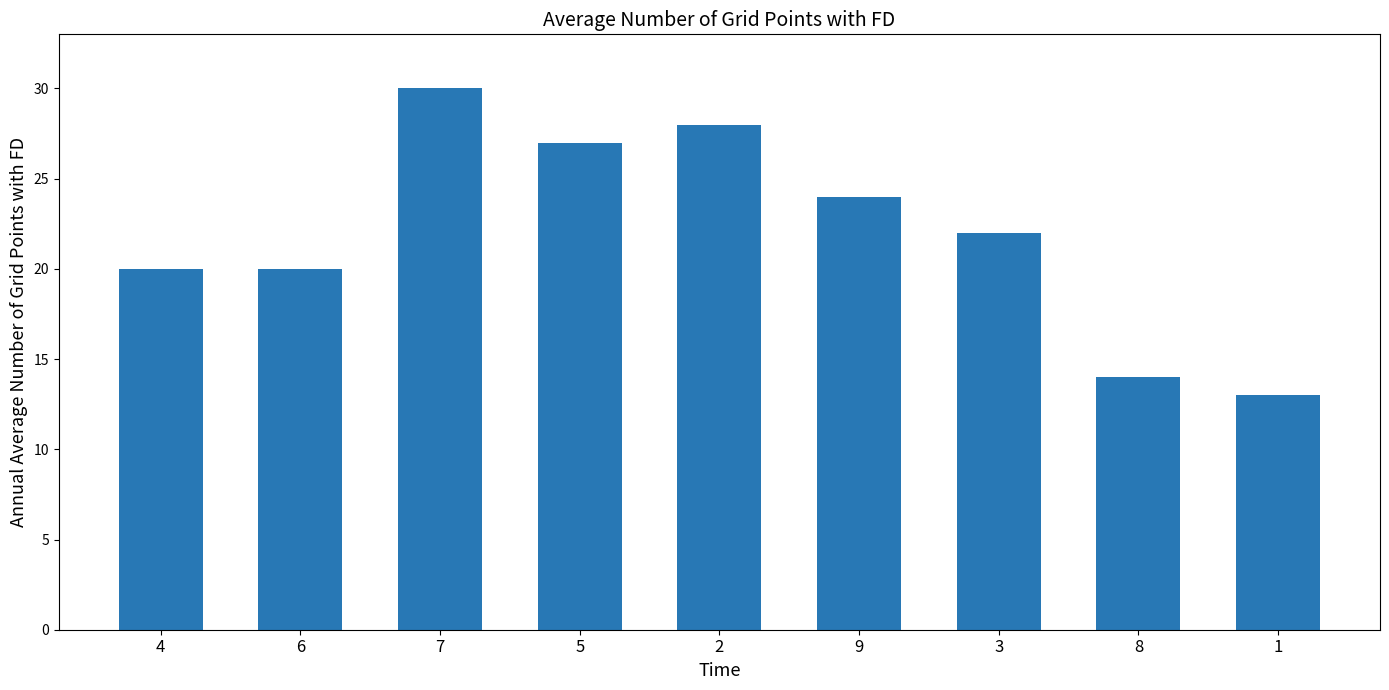

Does the chart contain stacked bars?

No